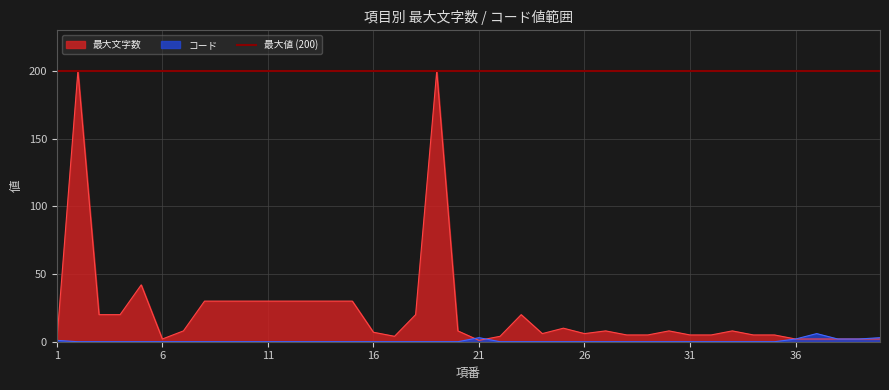

What is the difference between the highest and lowest values at 5?

42